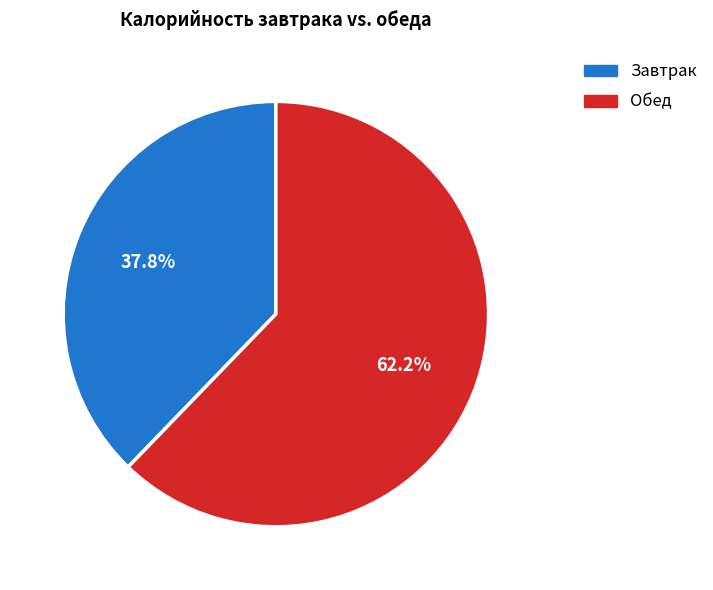

Is there any slice that represents more than half of the pie?

Yes